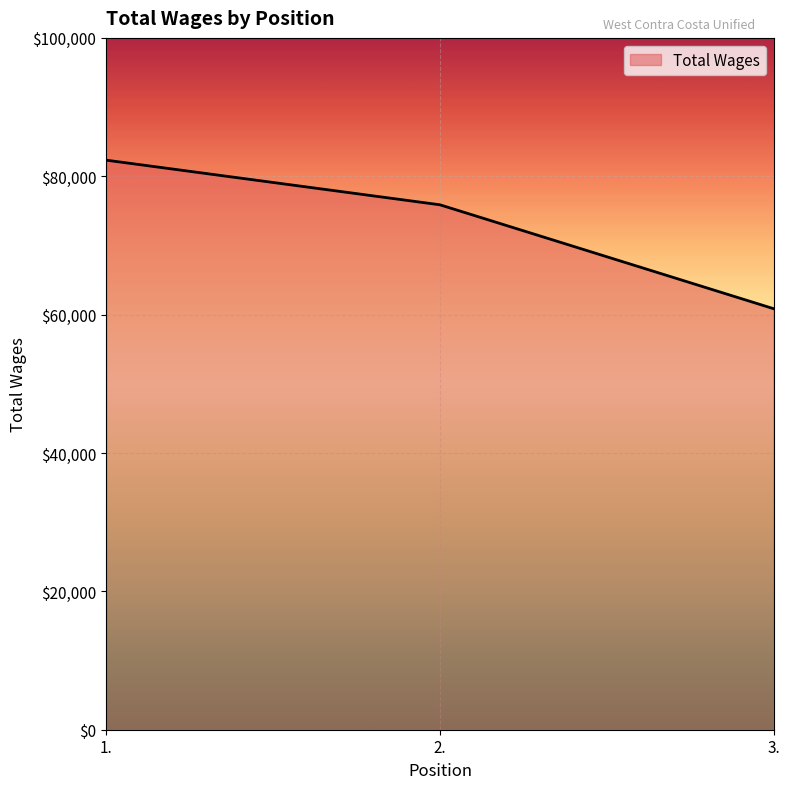

Reading left to right, list all the values displayed in this chart.

1.=82328	2.=75877	3.=60858